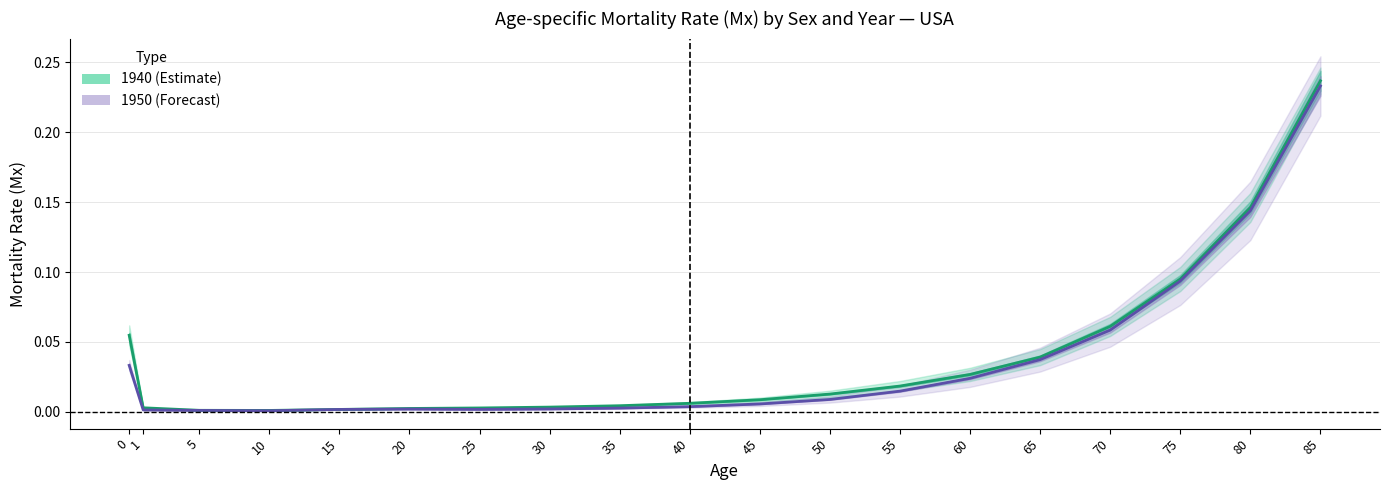

Reading left to right, list all the values displayed in this chart.

1940 Mean Mx: 0.1	0.0	0.0	0.0	0.0	0.0	0.0	0.0	0.0	0.0	0.0	0.0	0.0	0.0	0.0	0.1	0.1	0.1	0.2
1950 Mean Mx: 0.0	0.0	0.0	0.0	0.0	0.0	0.0	0.0	0.0	0.0	0.0	0.0	0.0	0.0	0.0	0.1	0.1	0.1	0.2